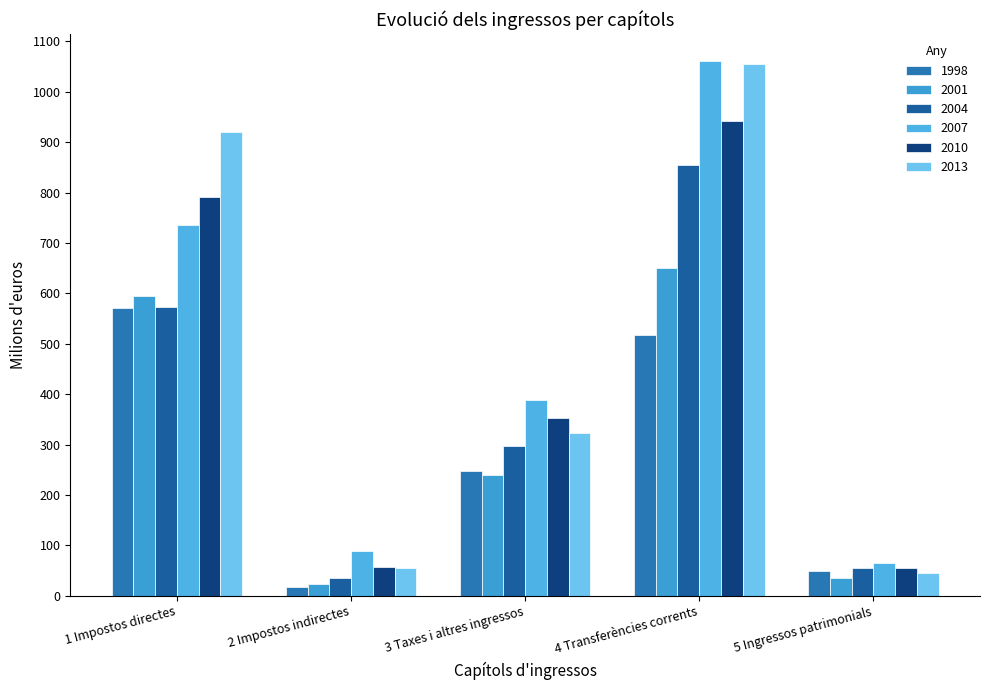

Where is 1998 nearest to the value 294?

3 Taxes i altres ingressos